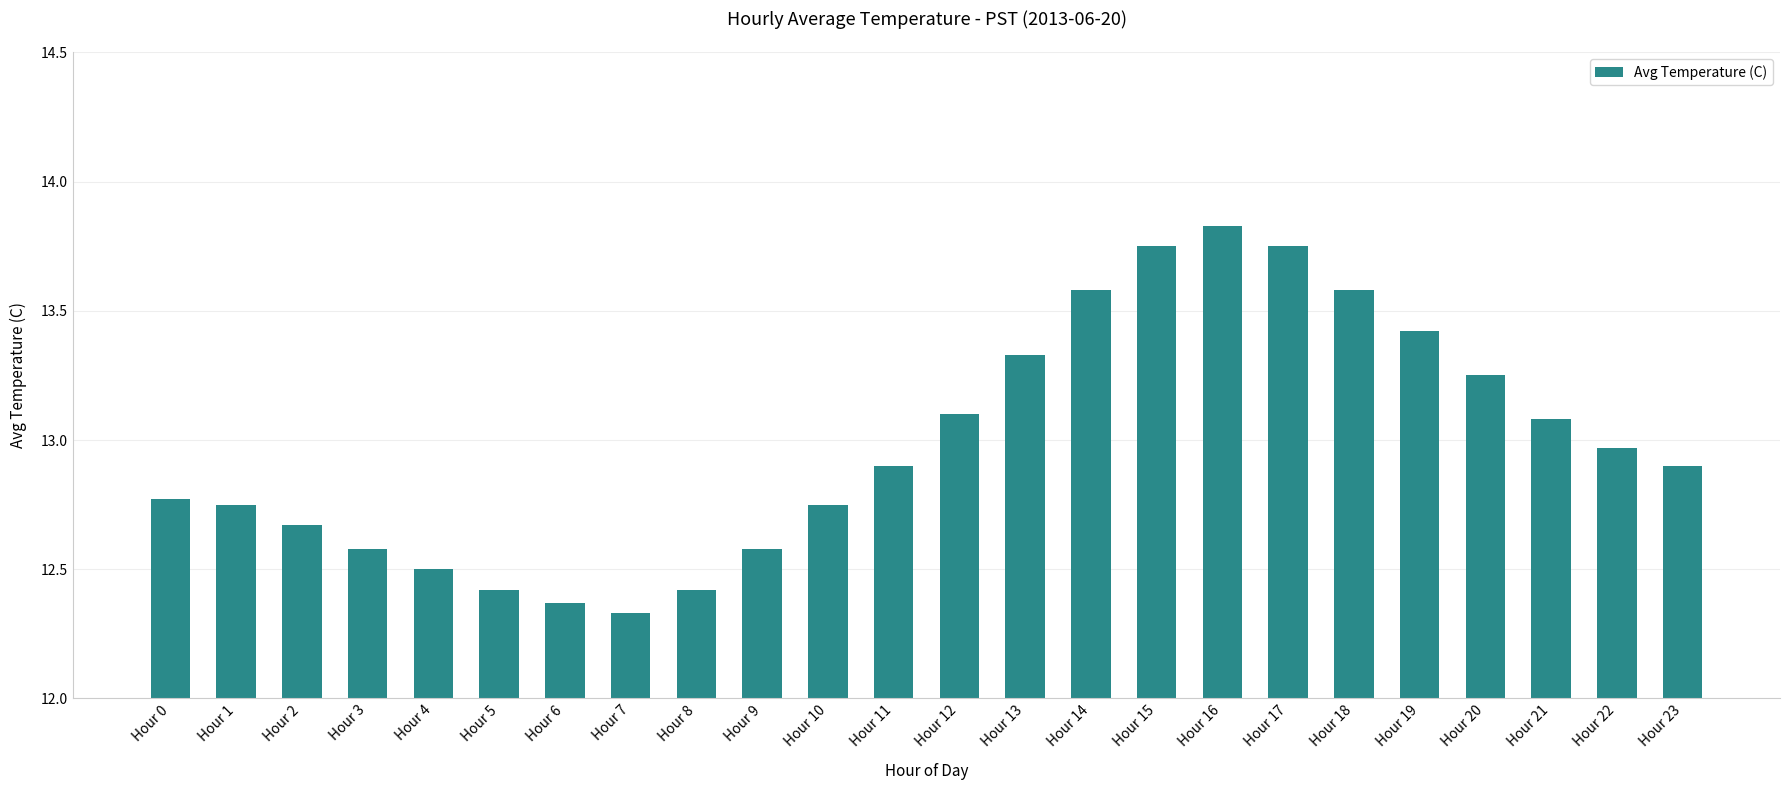

Which has a higher value, Hour 23 or Hour 9?

Hour 23